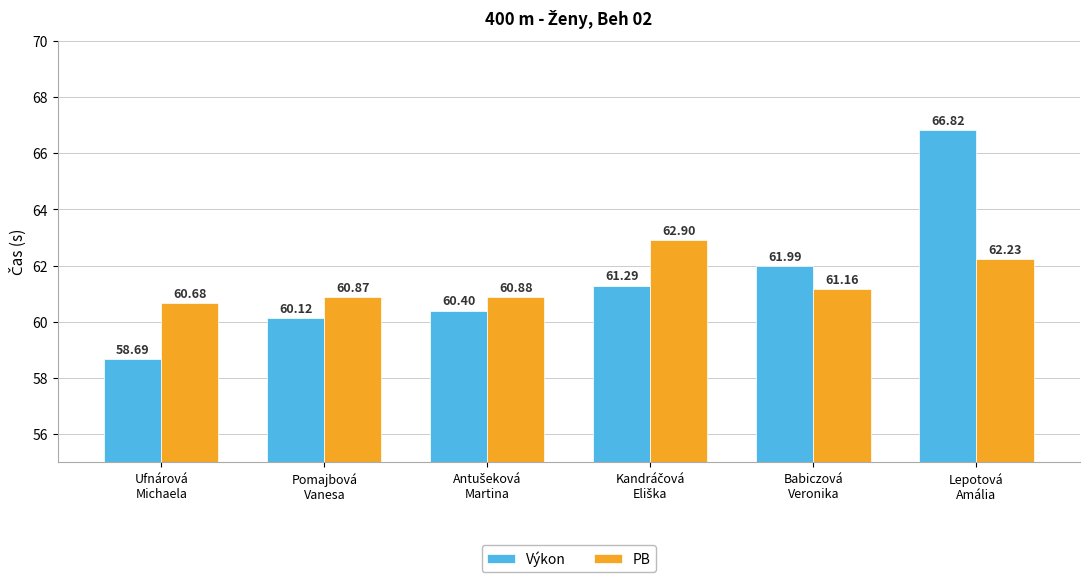

What position from the right is Babiczová
Veronika?

2